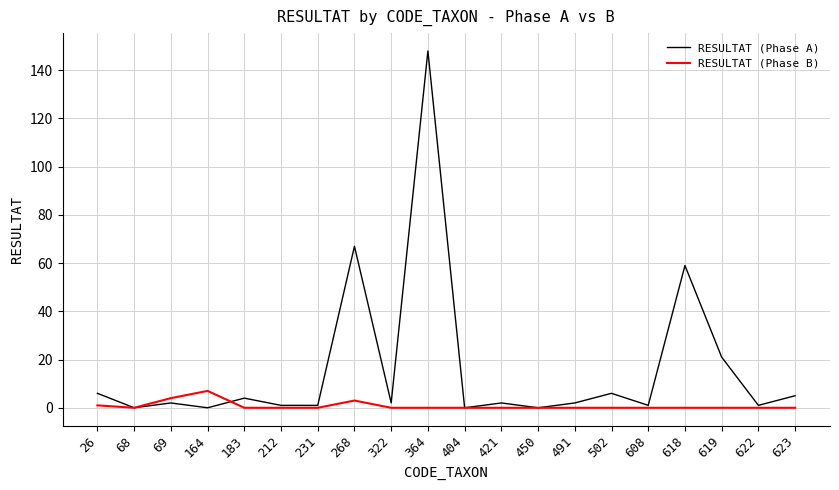

Reading right to left, what are all the values shown in this chart?

RESULTAT (Phase A): 5	1	21	59	1	6	2	0	2	0	148	2	67	1	1	4	0	2	0	6
RESULTAT (Phase B): 0	0	0	0	0	0	0	0	0	0	0	0	3	0	0	0	7	4	0	1